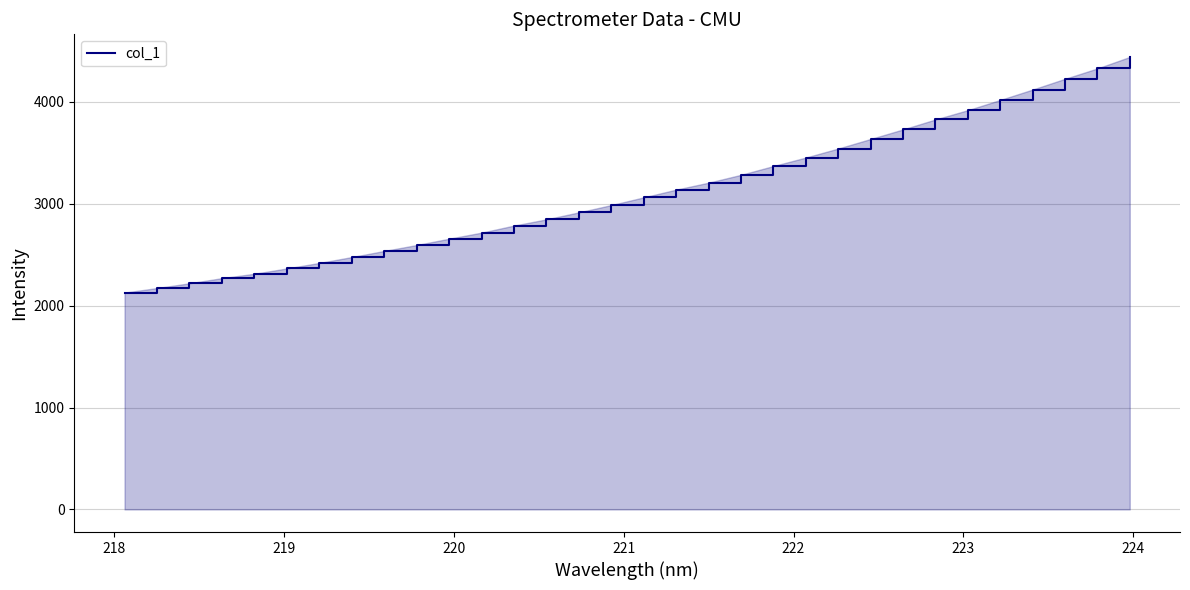

What is the smallest value displayed?

2127.6